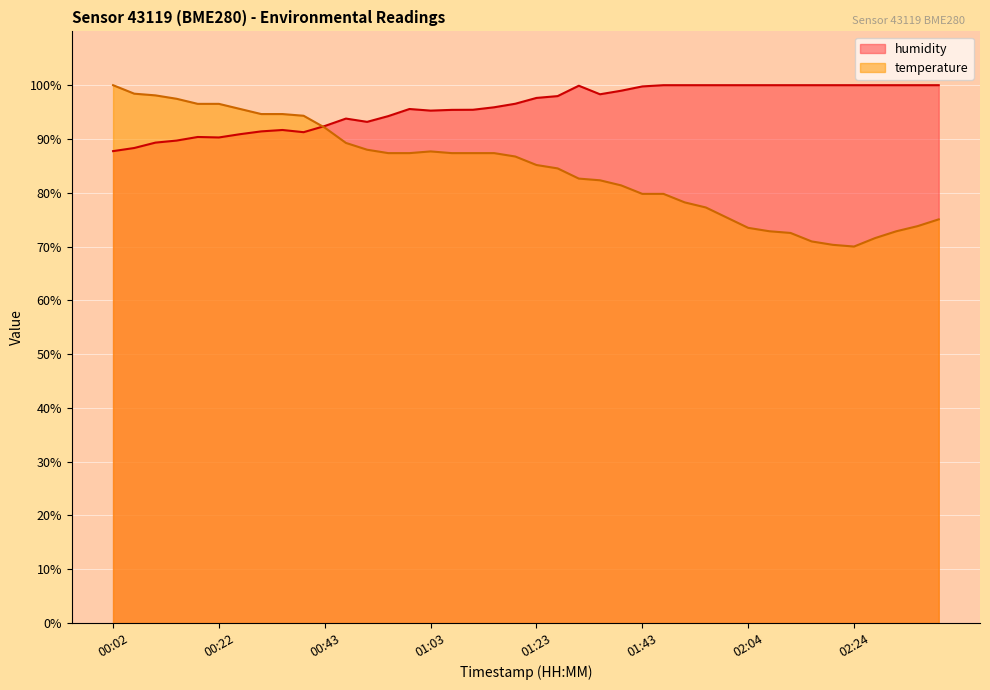

The value of humidity at 01:23 is 97.6. True or false?

True